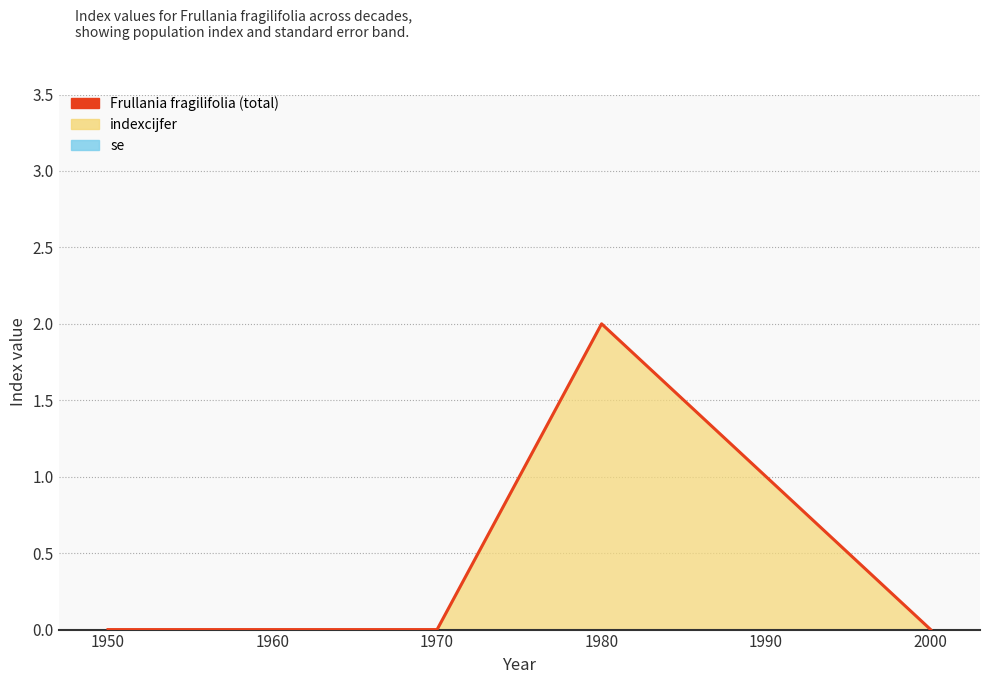

What is the difference between the values at 1980 and 2000?

2